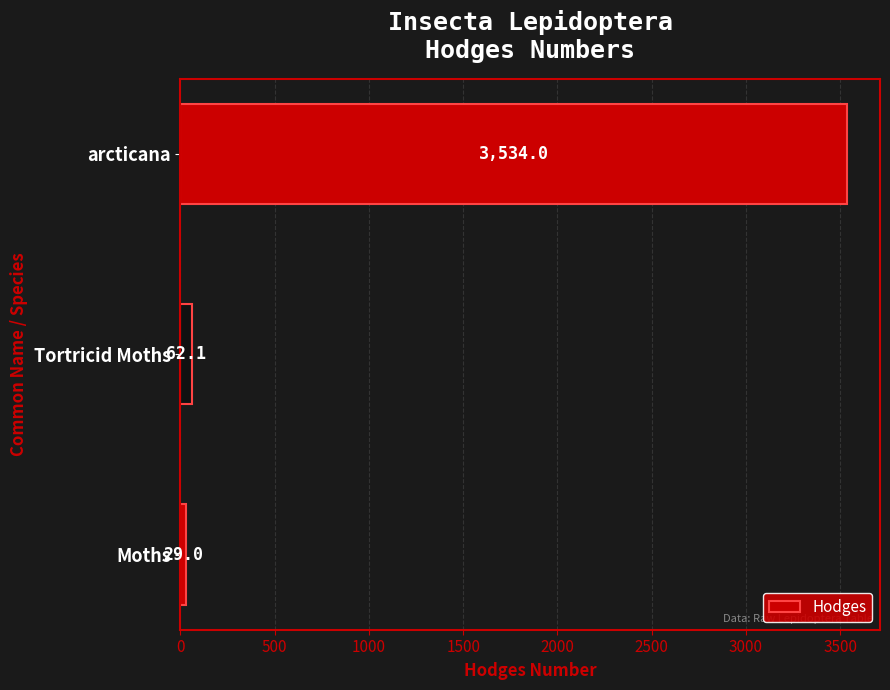

Rank the categories by value from lowest to highest.

Moths, Tortricid Moths, arcticana